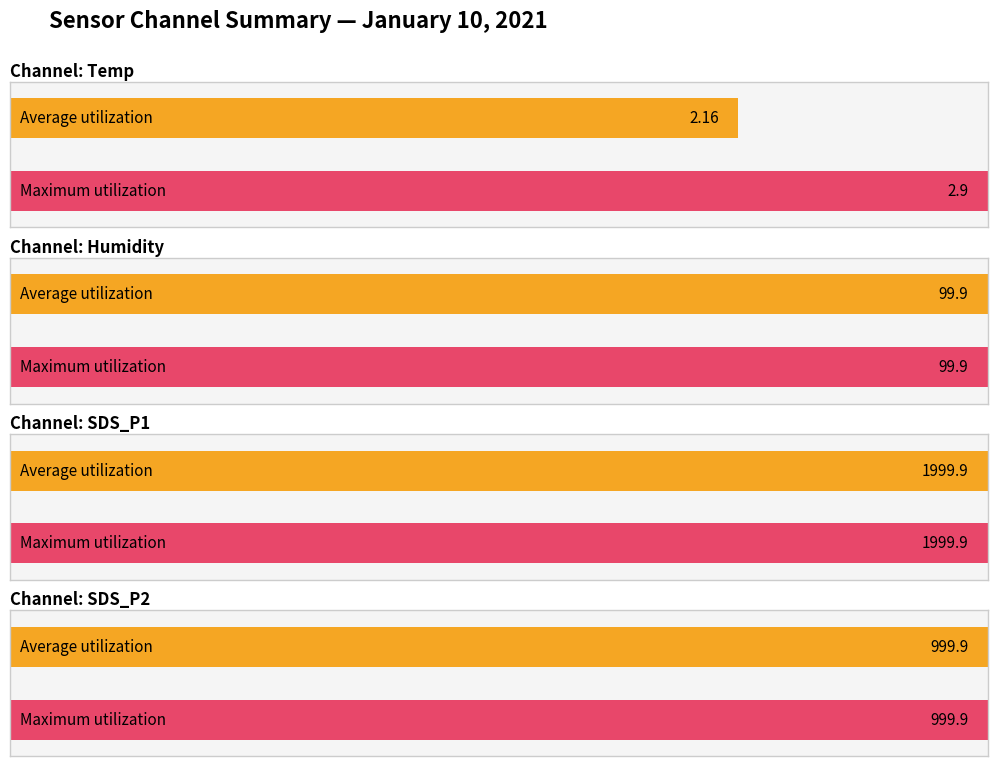

At 13, list the series in order from smallest to largest.

Temp, Humidity, SDS_P2, SDS_P1